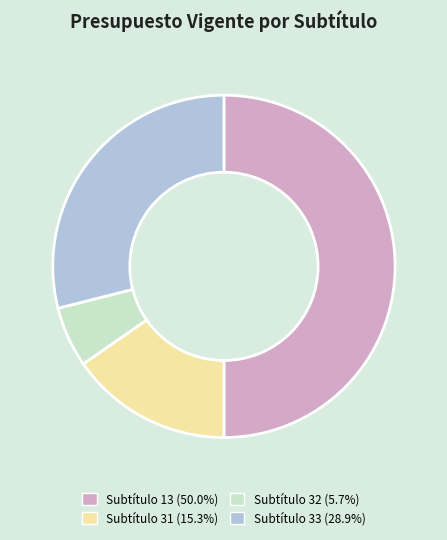

What is the ratio of the value at Subtítulo 33 (28.9%) to the value at Subtítulo 31 (15.3%)?

1.9